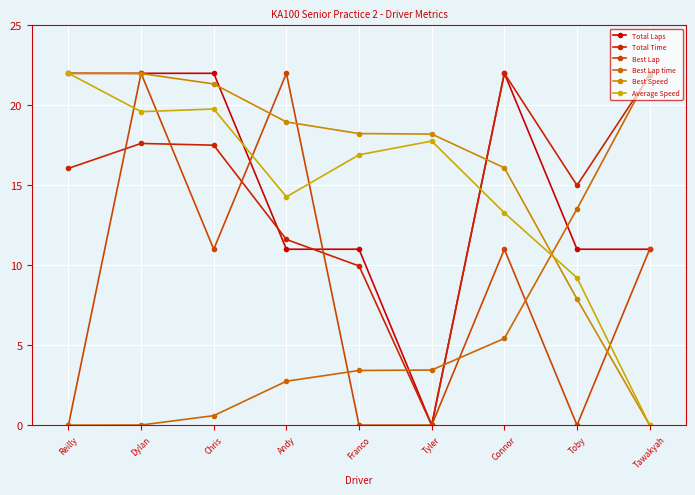

How many data points in Average Speed are less than 16?

4